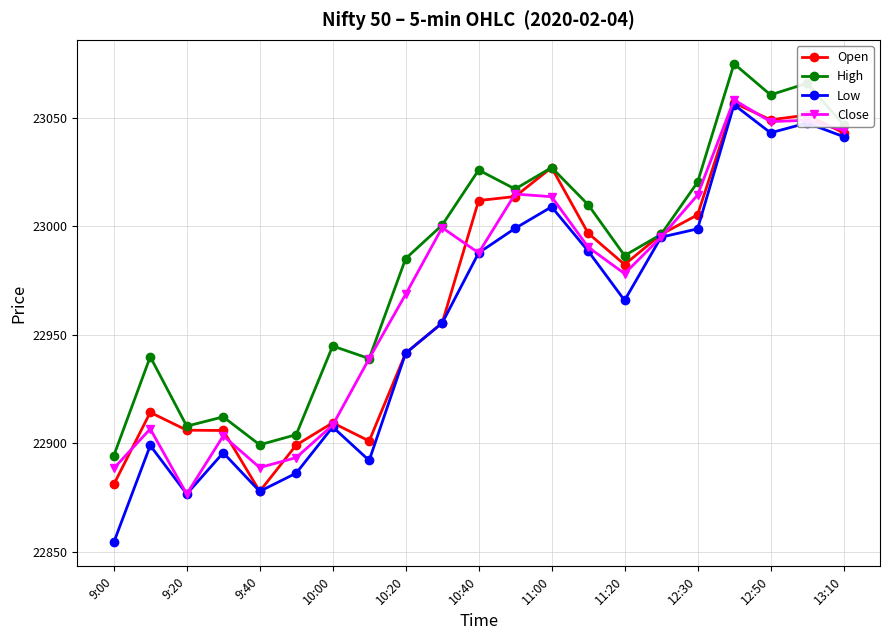

What is the value of the High point at the 14th from the left?

23010.0